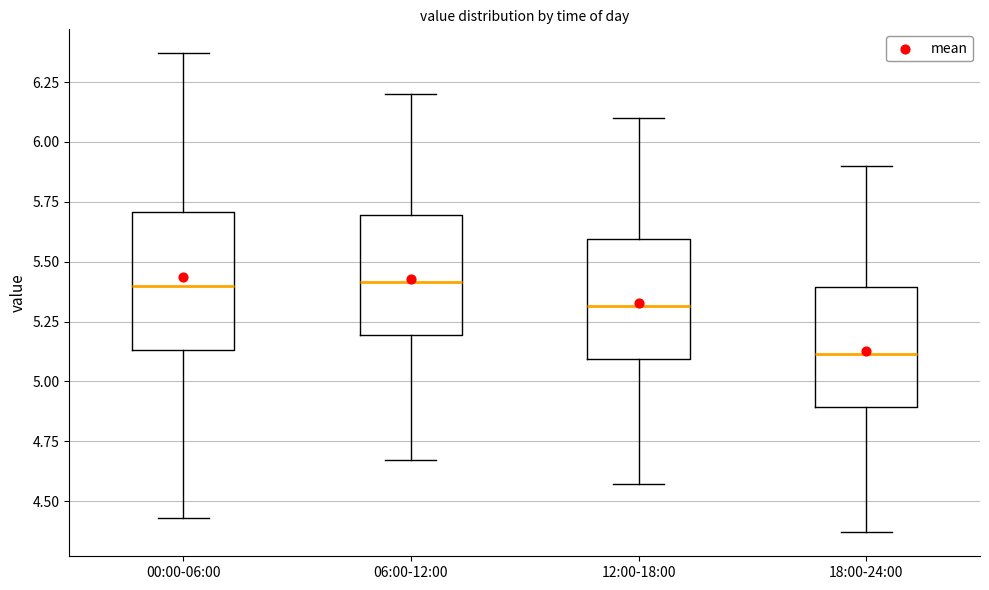

Where does the median line of the box for 00:00-06:00 sit on the y-axis? The values are not printed on the chart, so give them approximately, as read against the axis.

5.40